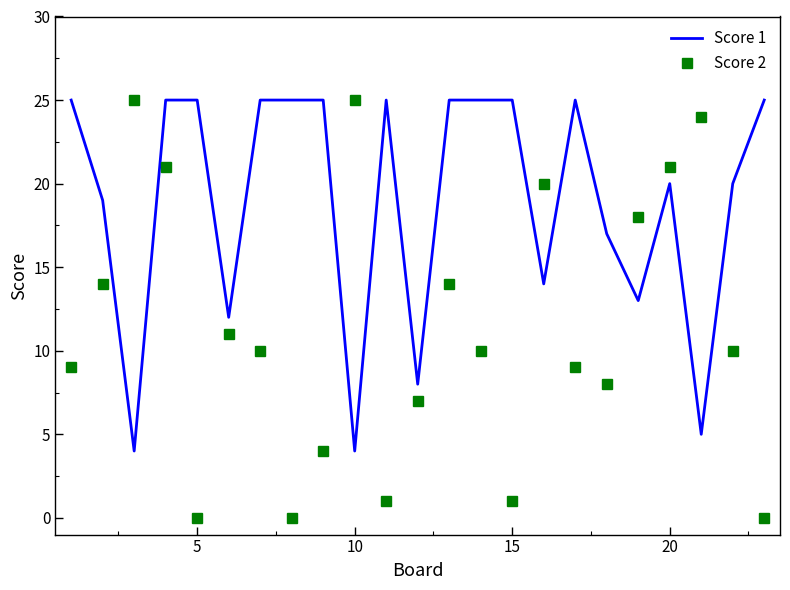

What is the highest value of the Score 1 series?

25